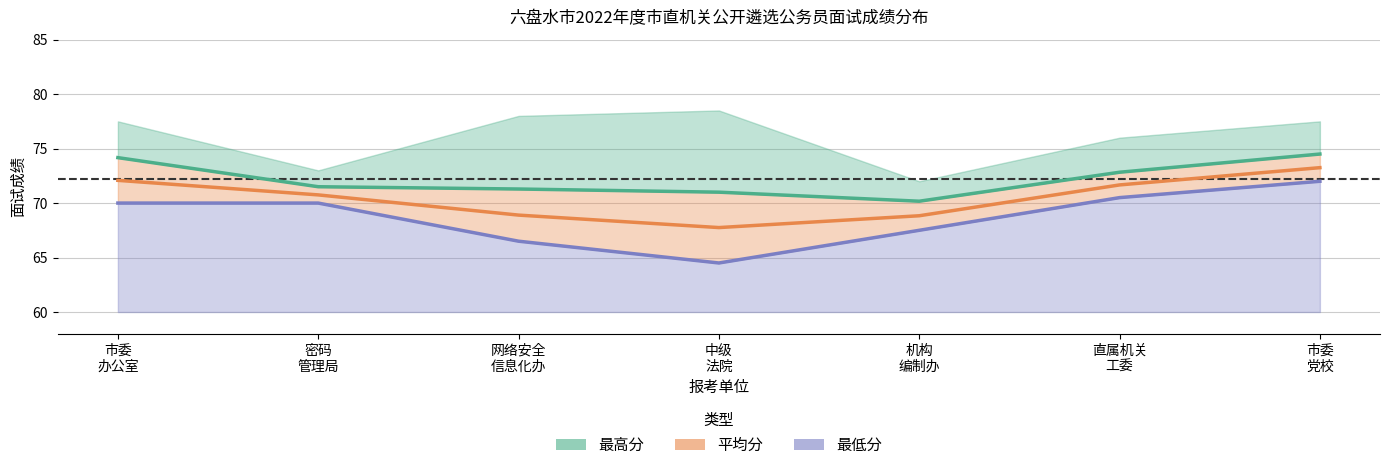

What is the difference between the highest and lowest values at 网络安全
信息化办?

4.8